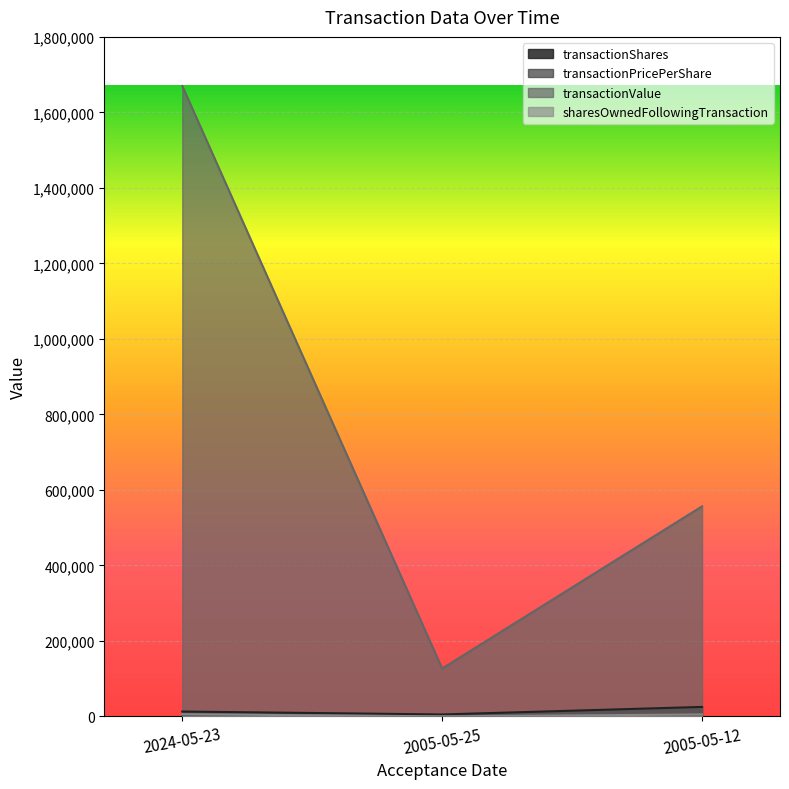

What is the average value of the transactionShares series?

14262.0